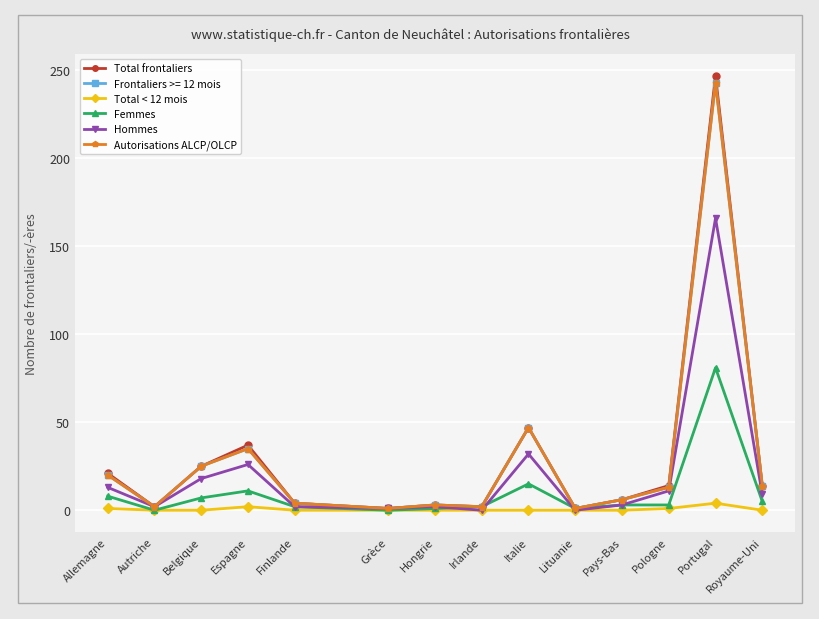

True or false: Total < 12 mois and Autorisations ALCP/OLCP intersect in this chart.

False